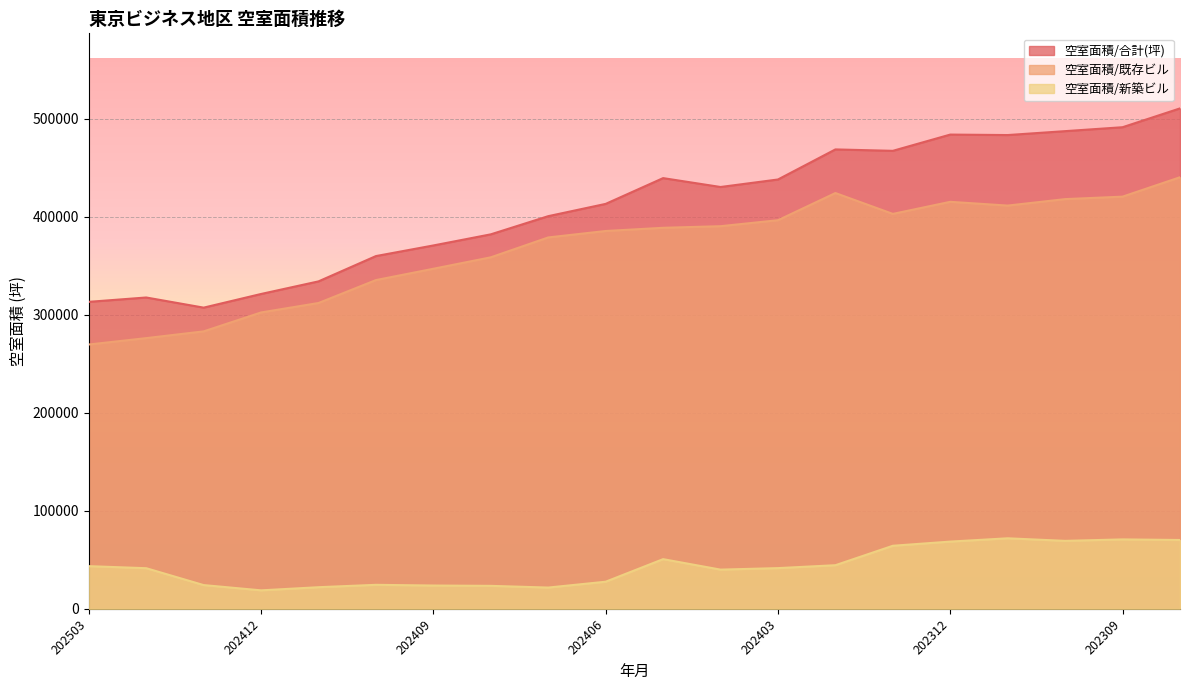

How many values in the 空室面積/合計(坪) series are below 430490?

10